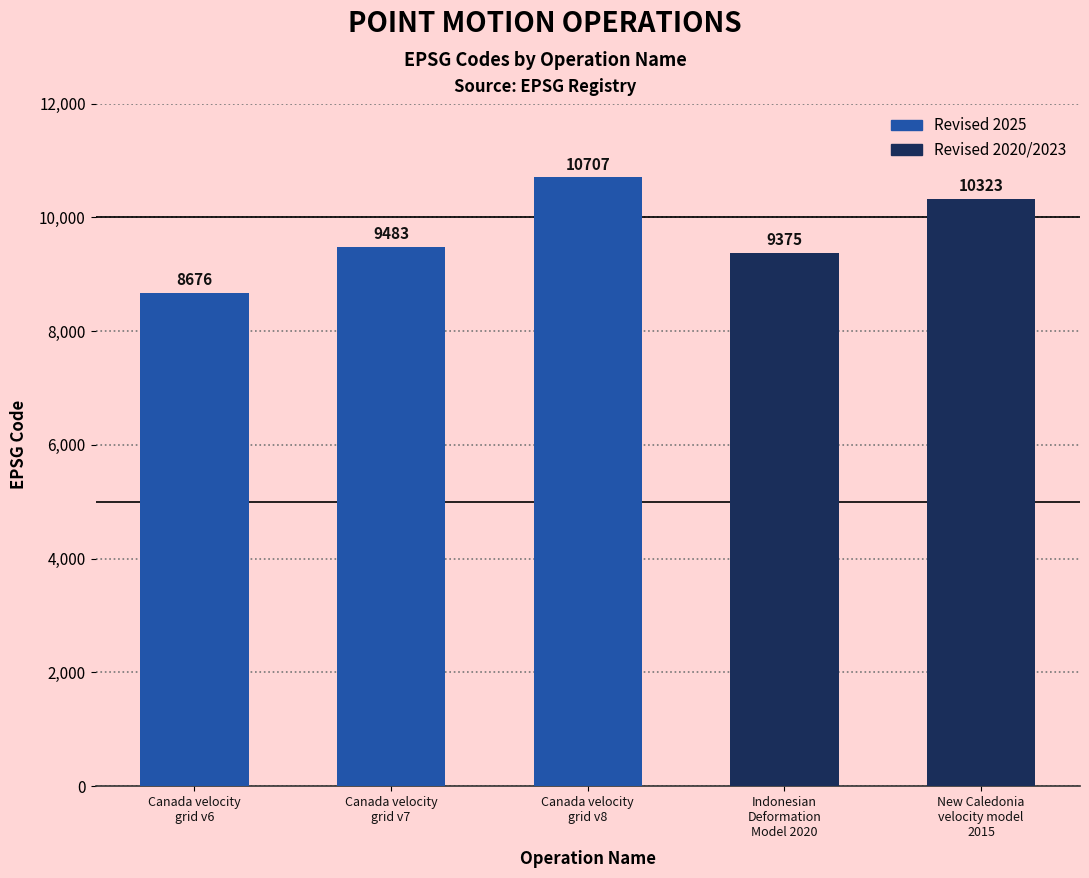

Are the bars horizontal?

No